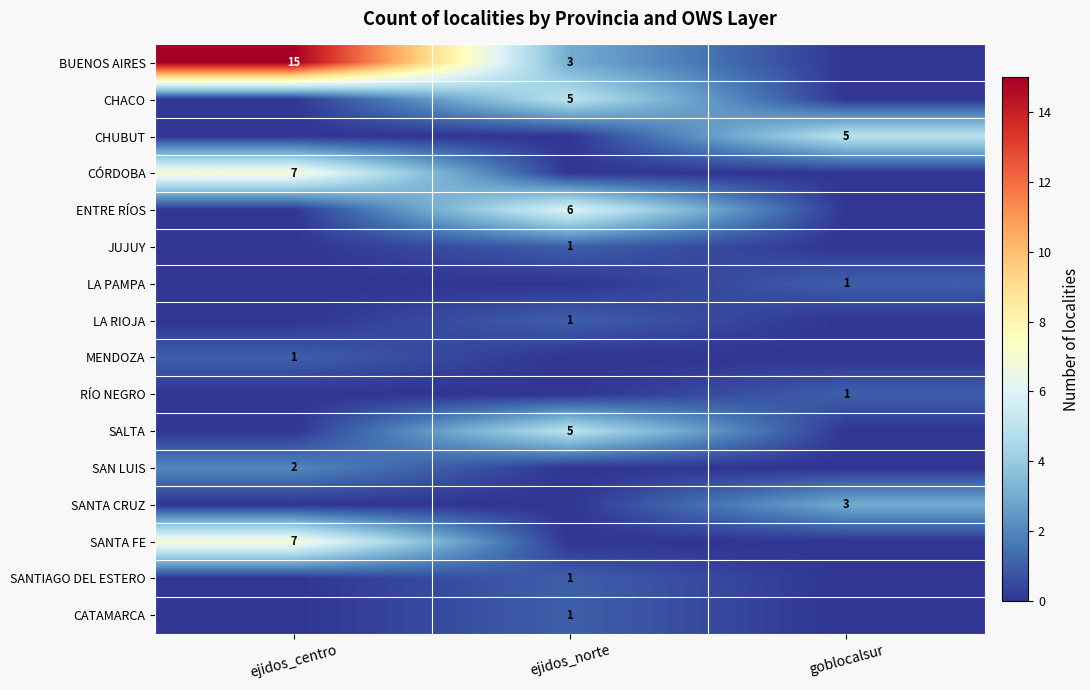

The CHACO series shows 5 at ejidos_norte. True or false?

True